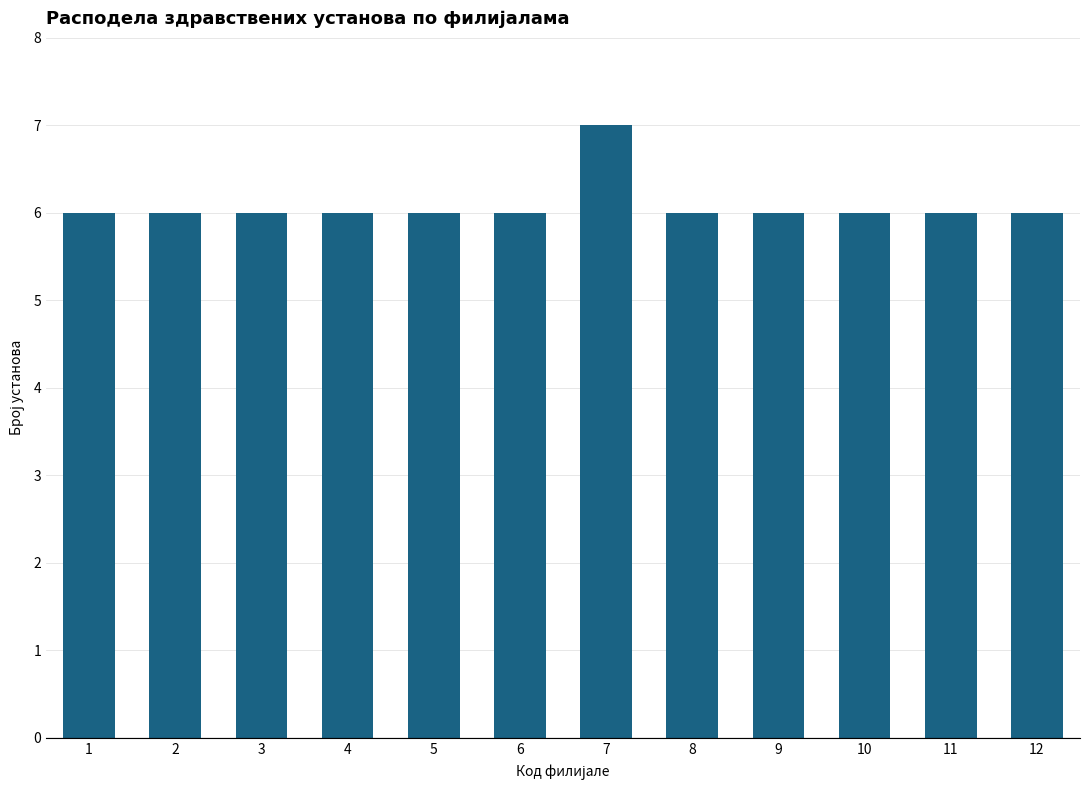

Reading right to left, transcribe all the data shown in this chart.

6	6	6	6	6	7	6	6	6	6	6	6